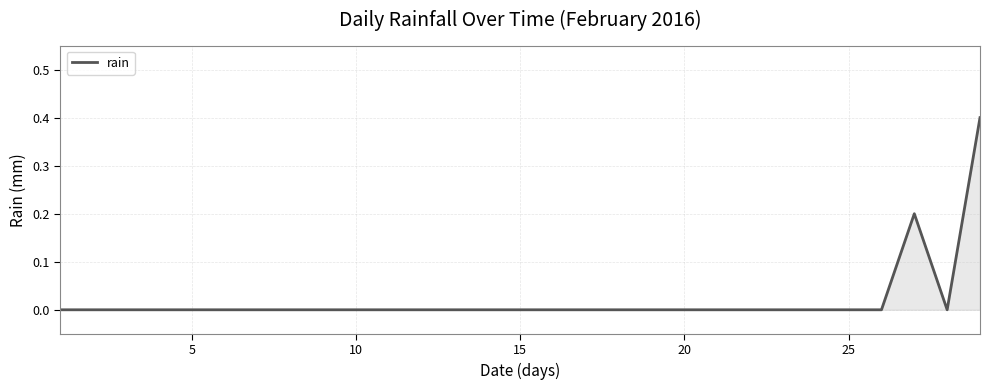

What is the greatest value displayed?

0.4